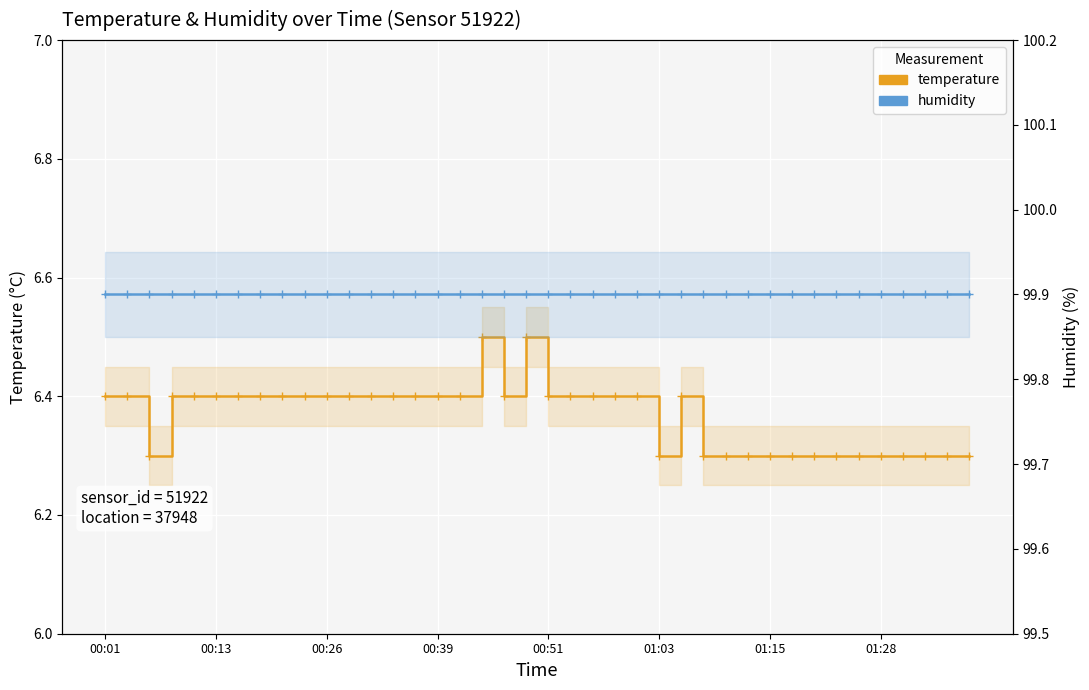

What position from the right is 14?

26